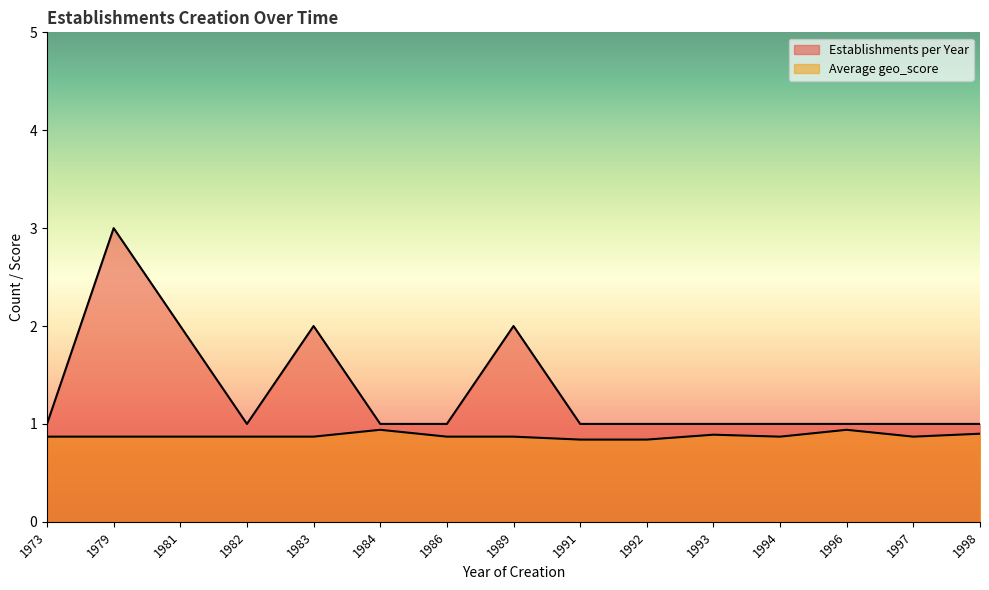

What are all the series names shown in the legend?

Establishments per Year, Average geo_score